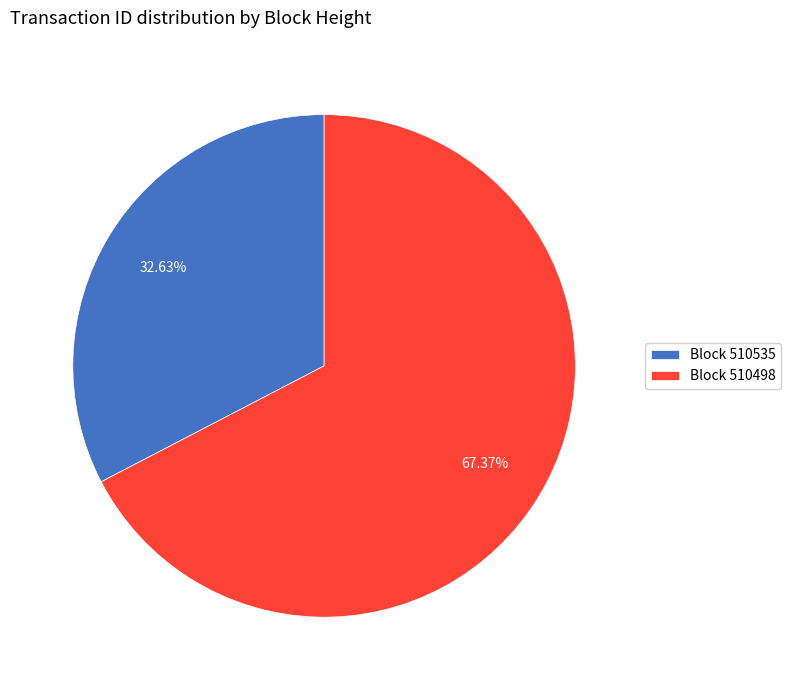

Combined, do Block 510535 and Block 510498 account for over 50%?

Yes